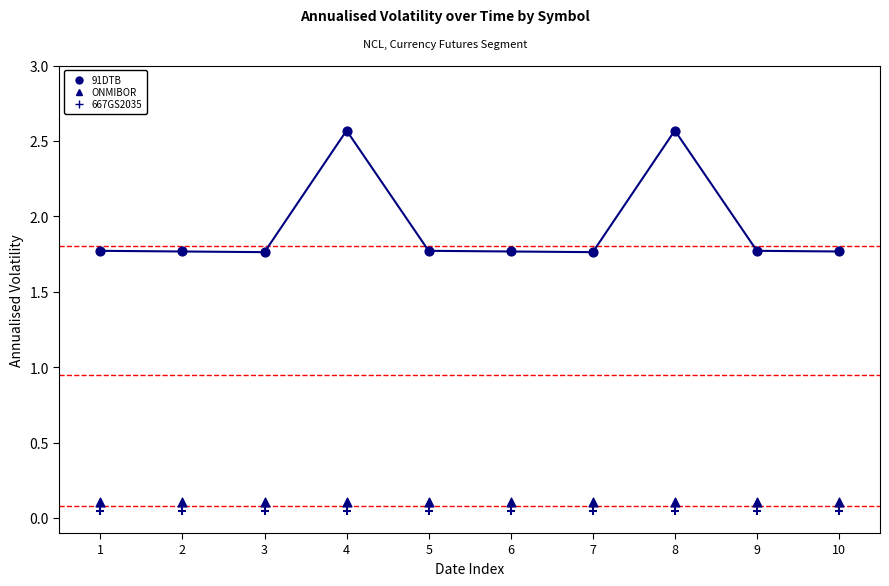

Count the number of points in this scatter plot.

30